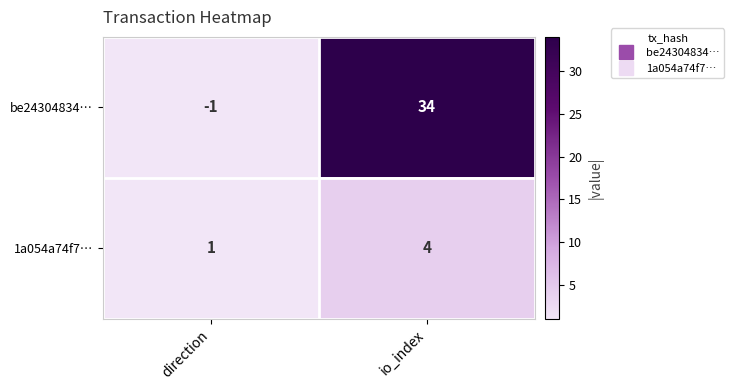

Reading right to left, transcribe all the data shown in this chart.

be24304834…: 34	-1
1a054a74f7…: 4	1